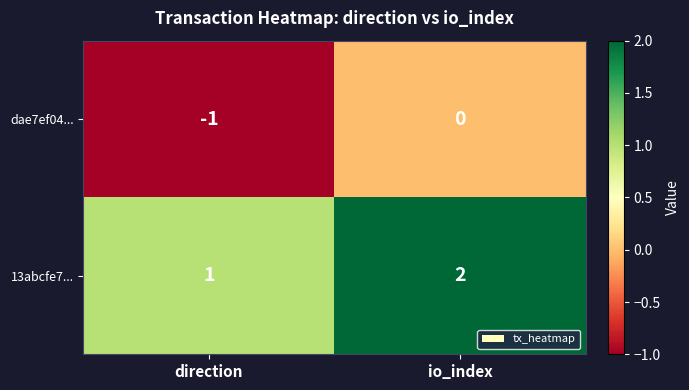

Reading left to right, list all the values displayed in this chart.

dae7ef04...: direction=-1	io_index=0
13abcfe7...: direction=1	io_index=2